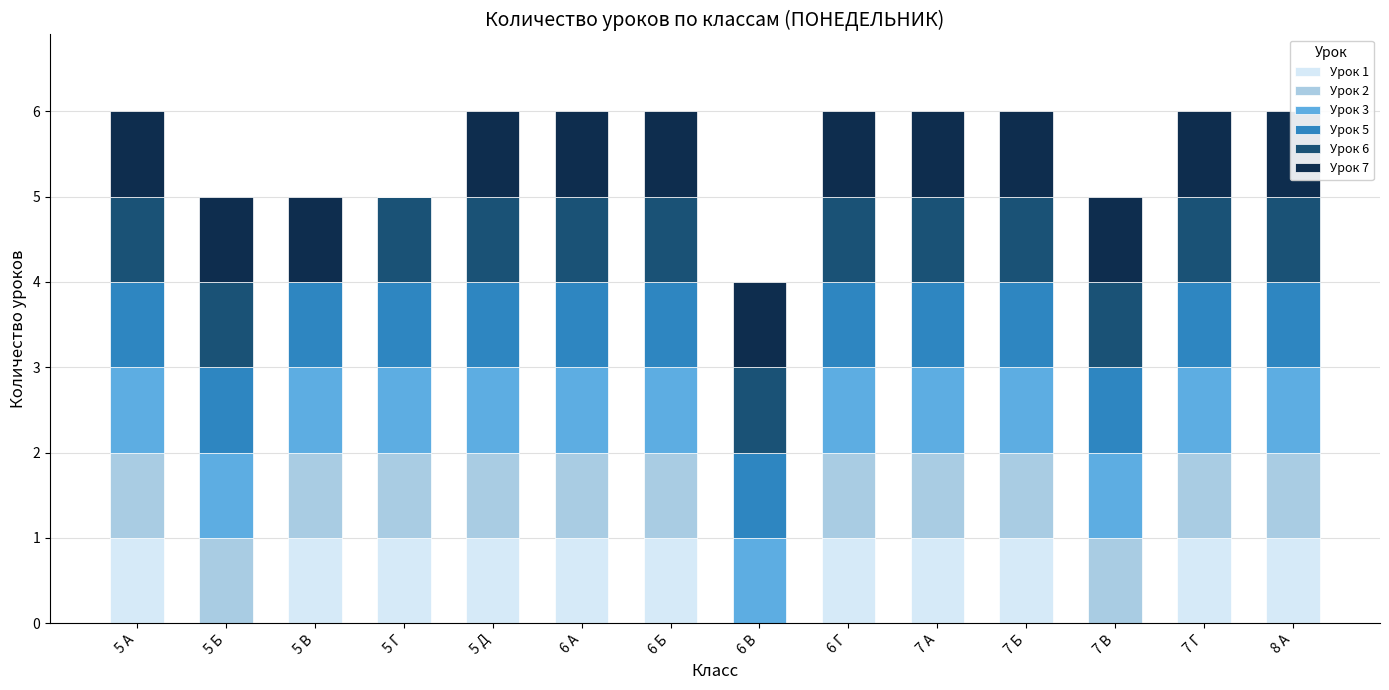

What are all the series names shown in the legend?

Урок 1, Урок 2, Урок 3, Урок 5, Урок 6, Урок 7